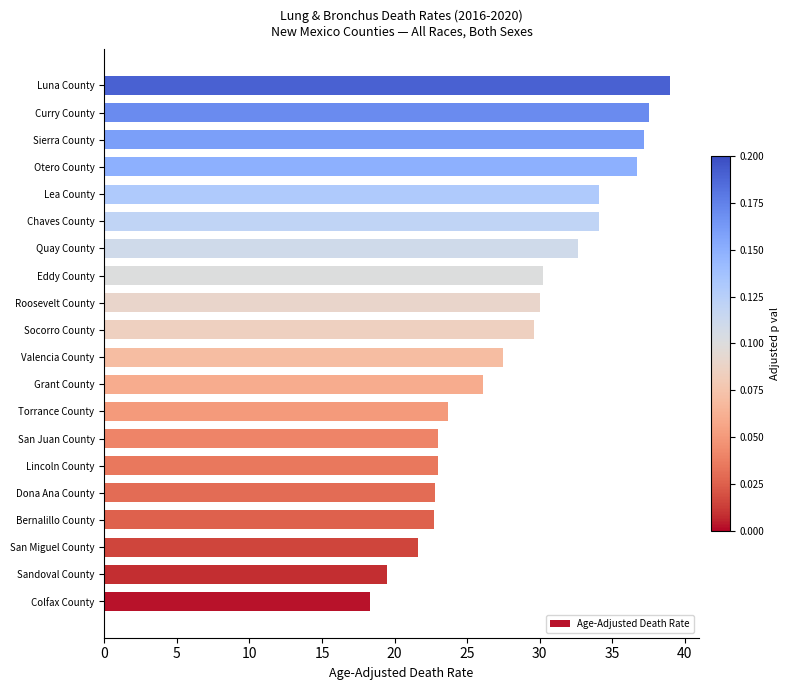

At which category does the chart reach its minimum across all series?

Colfax County